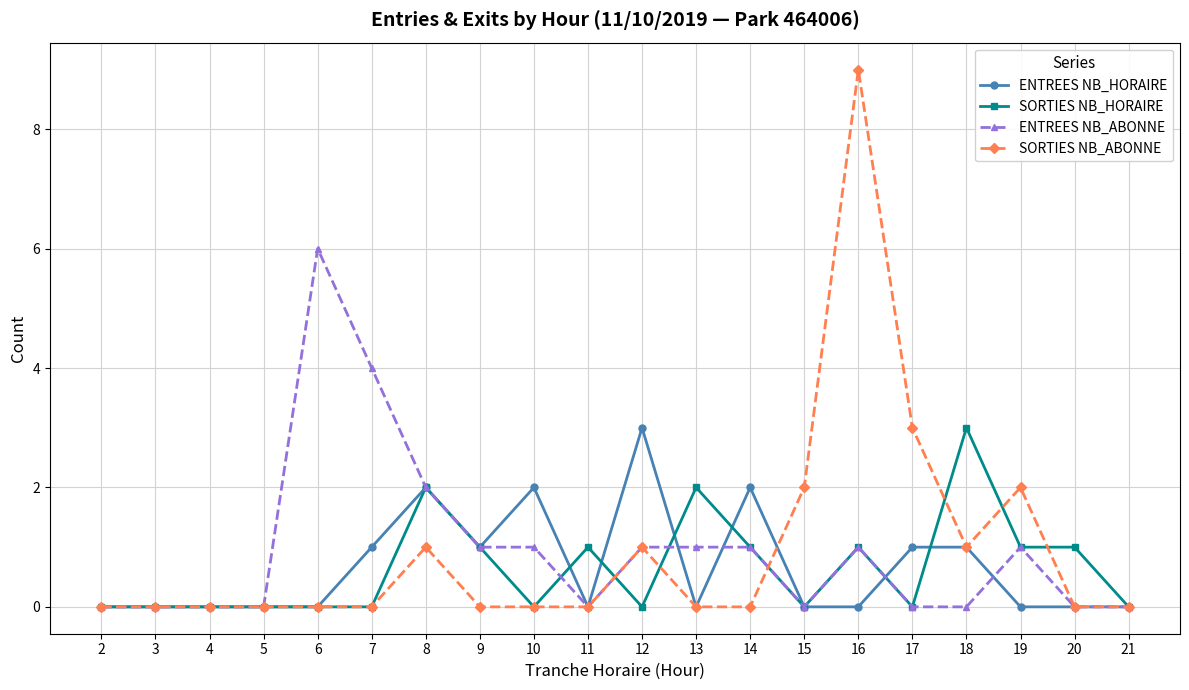

True or false: ENTREES NB_HORAIRE has more than 2 interior local peaks.

True